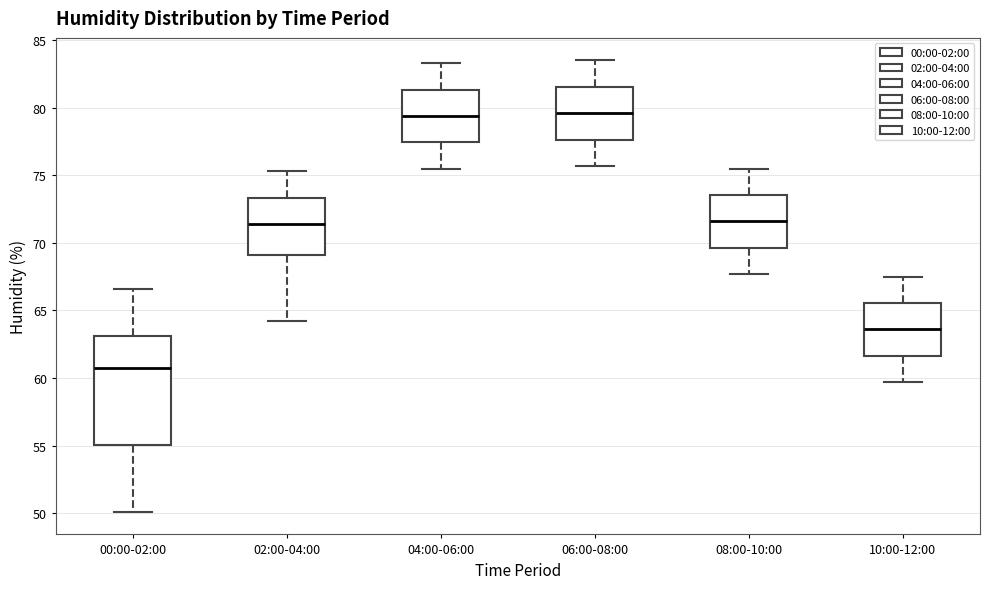

Reading left to right, transcribe this box plot: for each box, give where its median line is, the range the box spans, and where its two whiskers end, as read against the y-axis. The values are not printed on the chart, so give them approximately, as read against the axis.

00:00-02:00: median 61.0, box 55.0 to 63.0, whiskers 50.0 to 66.5
02:00-04:00: median 71.5, box 69.0 to 73.5, whiskers 64.0 to 75.5
04:00-06:00: median 79.5, box 77.5 to 81.5, whiskers 75.5 to 83.5
06:00-08:00: median 79.5, box 77.5 to 81.5, whiskers 75.5 to 83.5
08:00-10:00: median 71.5, box 69.5 to 73.5, whiskers 67.5 to 75.5
10:00-12:00: median 63.5, box 61.5 to 65.5, whiskers 59.5 to 67.5